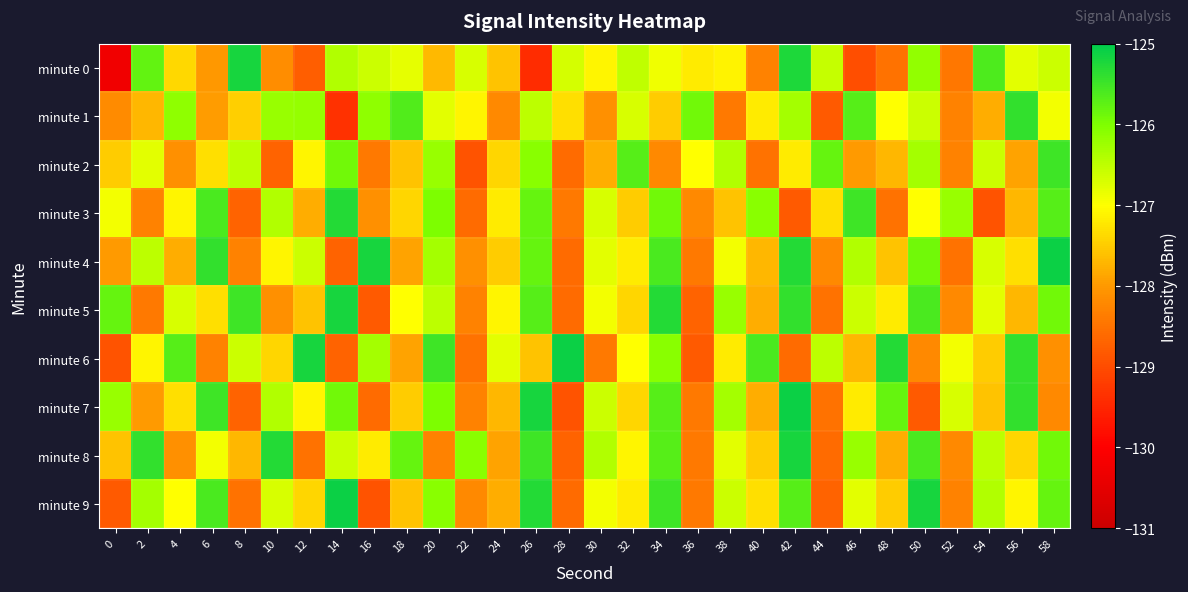

What is the total value across all series at 22?

-1278.8